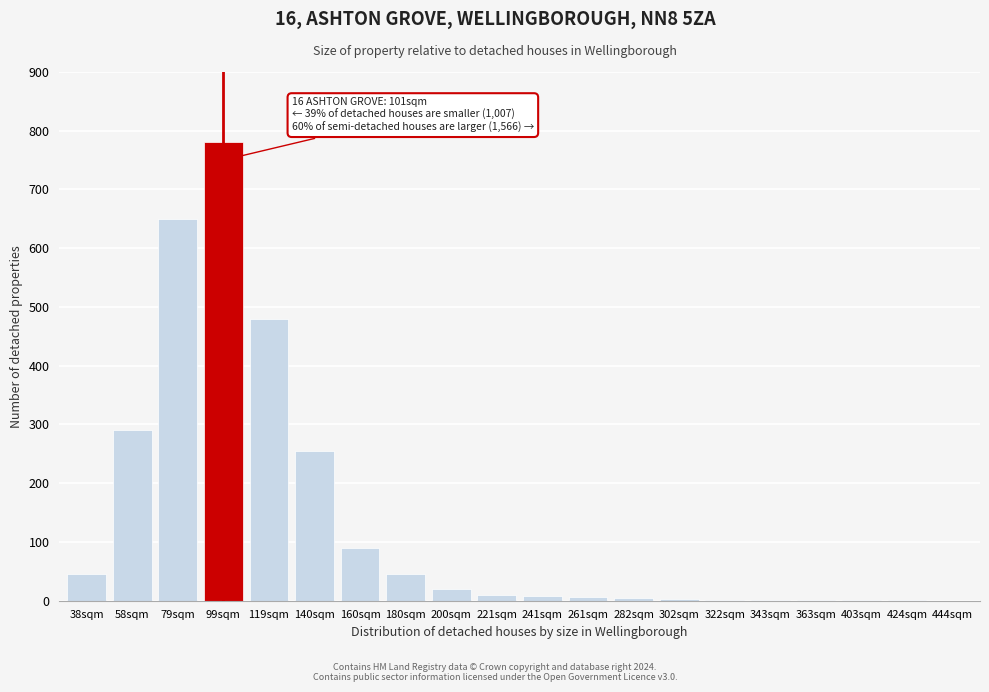

What is the maximum value shown in the chart?

780